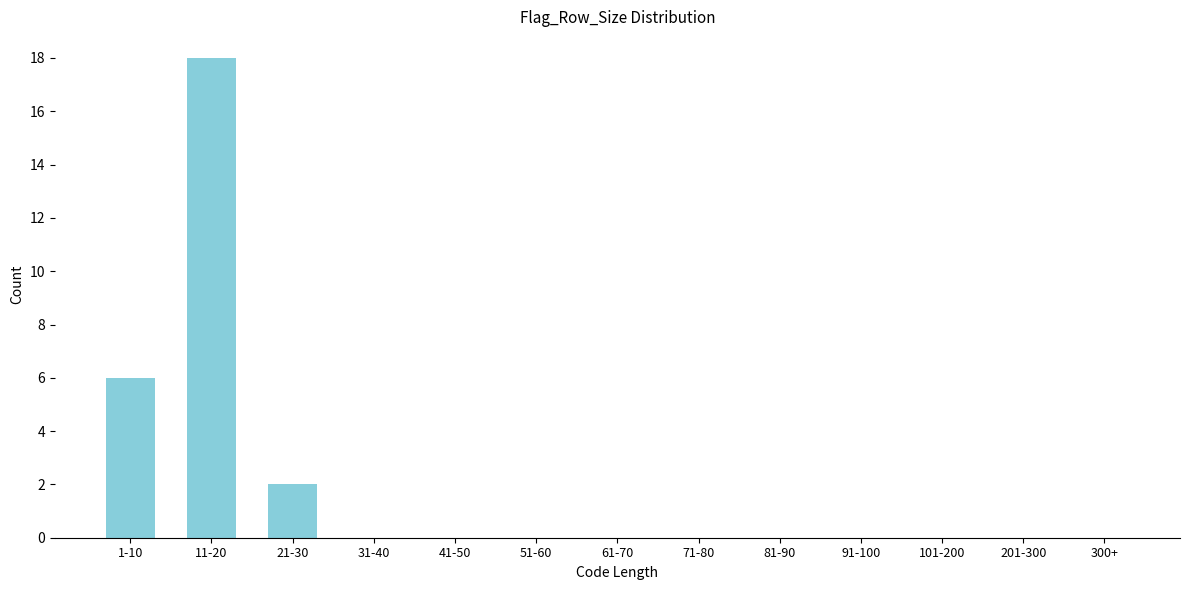

Reading right to left, what are all the values shown in this chart?

300+=0	201-300=0	101-200=0	91-100=0	81-90=0	71-80=0	61-70=0	51-60=0	41-50=0	31-40=0	21-30=2	11-20=18	1-10=6